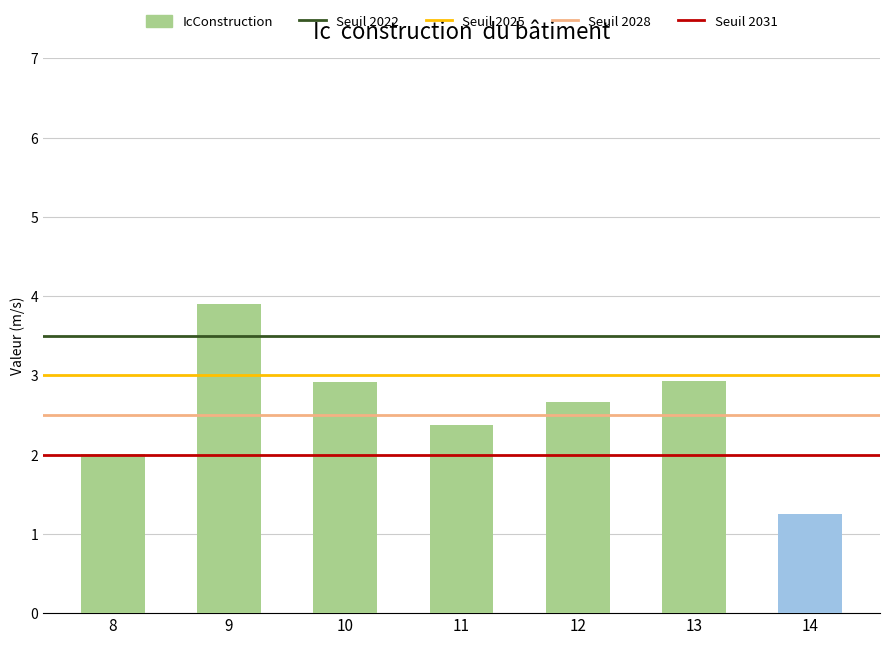

Read the value at 11.

2.4